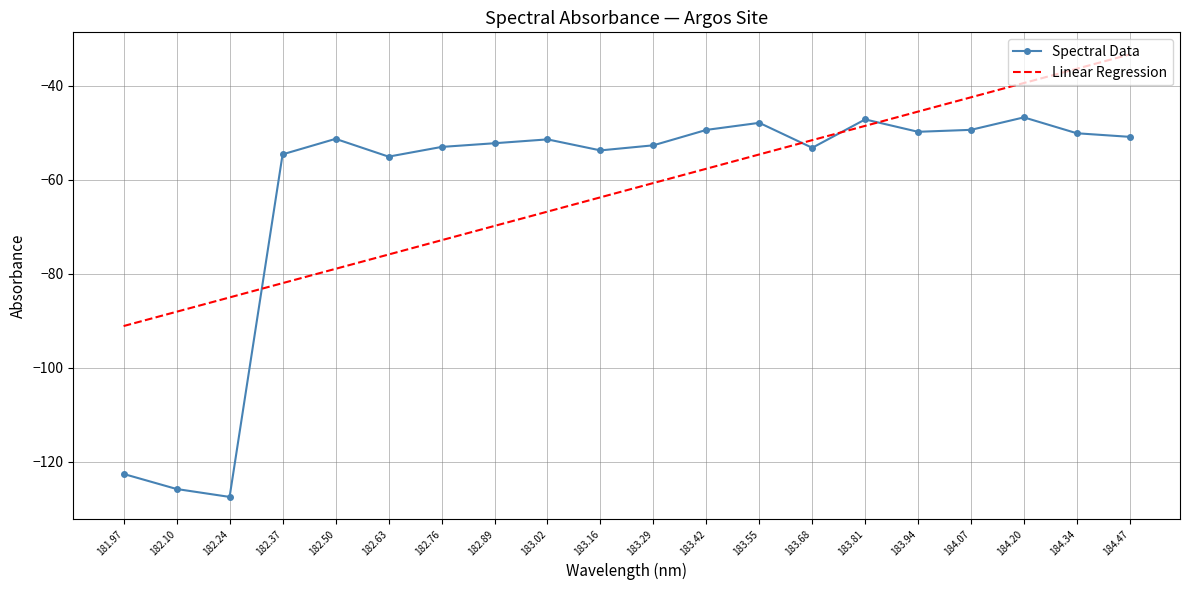

Rank the categories by Linear Regression value from lowest to highest.

181.97, 182.10, 182.24, 182.37, 182.50, 182.63, 182.76, 182.89, 183.02, 183.16, 183.29, 183.42, 183.55, 183.68, 183.81, 183.94, 184.07, 184.20, 184.34, 184.47